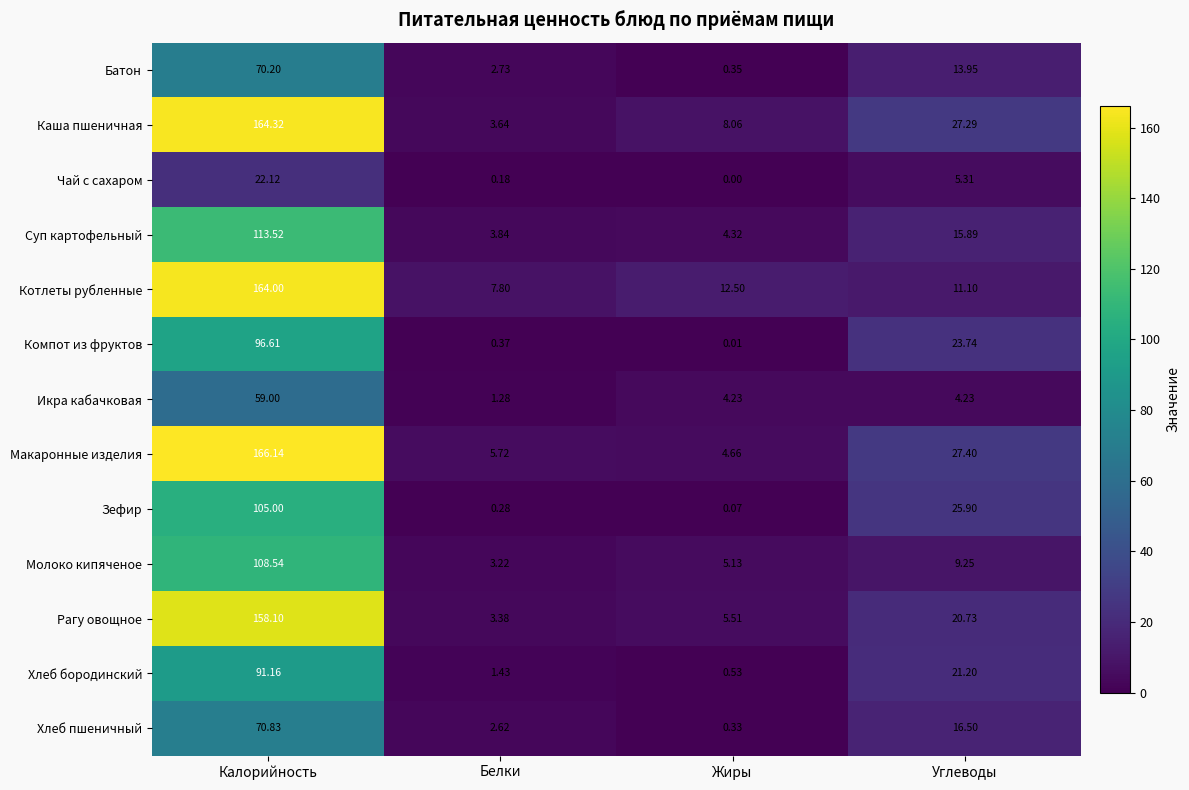

At which category does the chart reach its minimum across all series?

Жиры